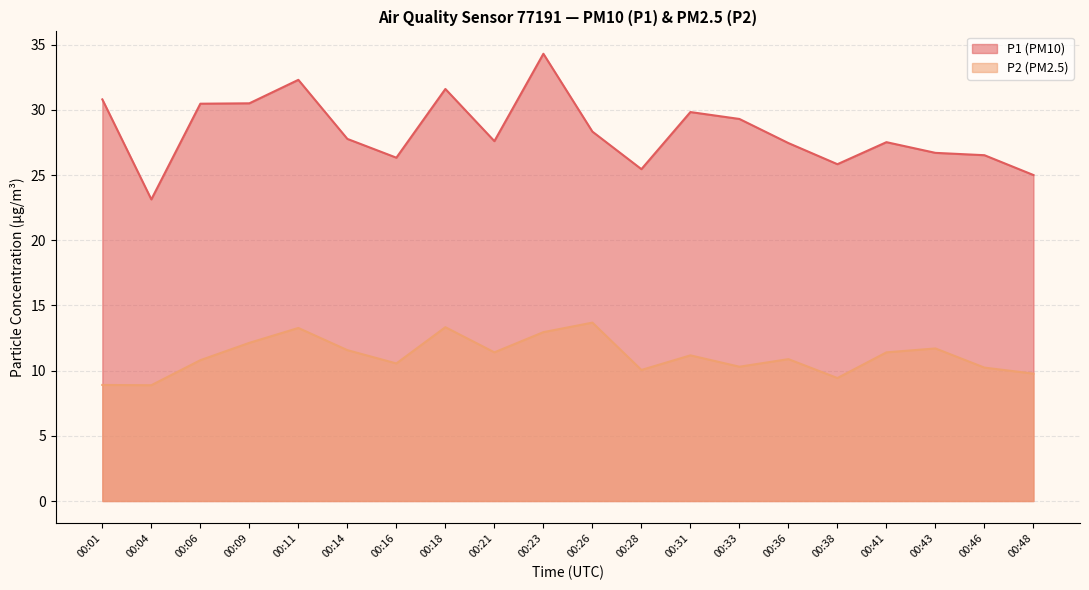

Is the value of P2 at 00:33 greater than the value of P1 at 00:23?

No